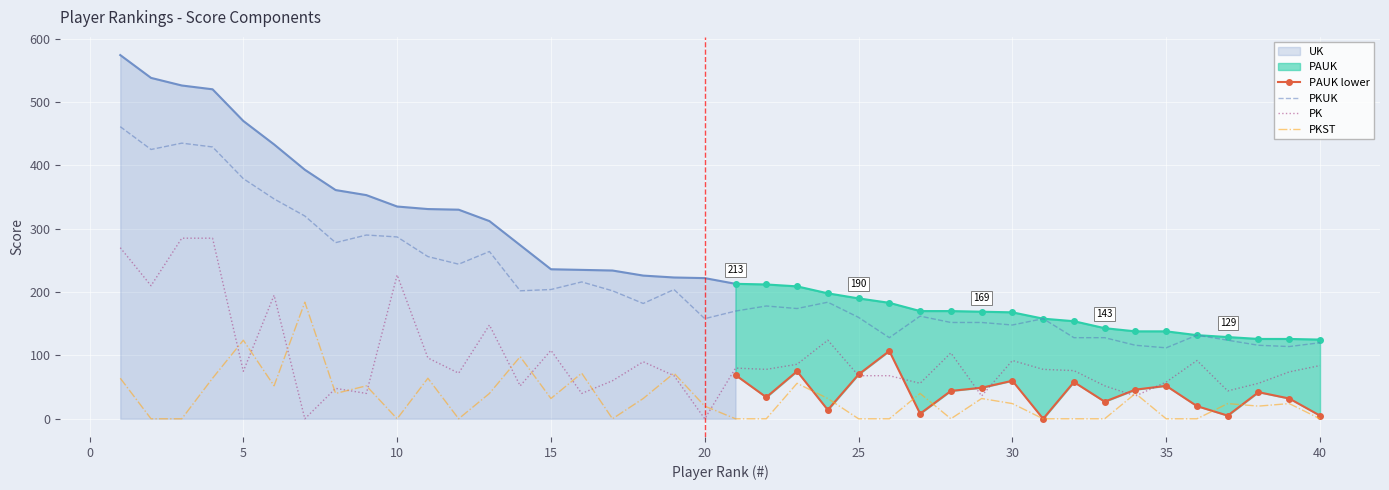

What is the sum of all PKST values?

1302